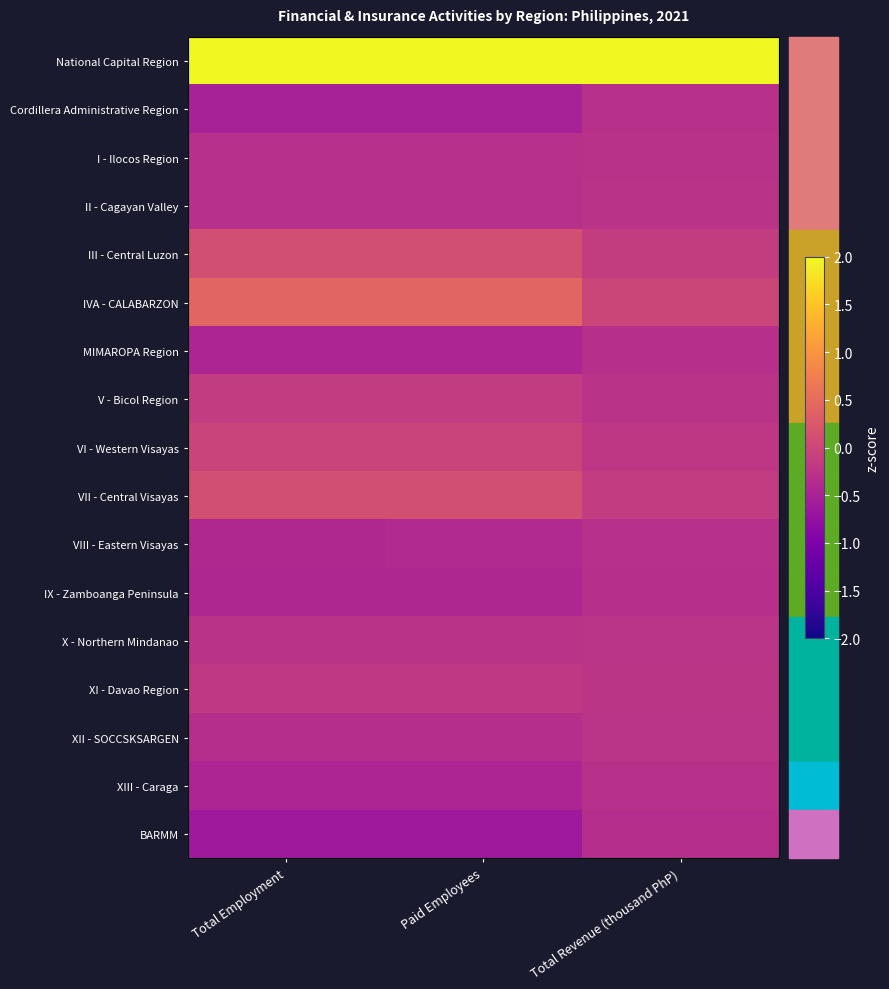

The value of VIII - Eastern Visayas at Total Employment is -0.4. True or false?

True